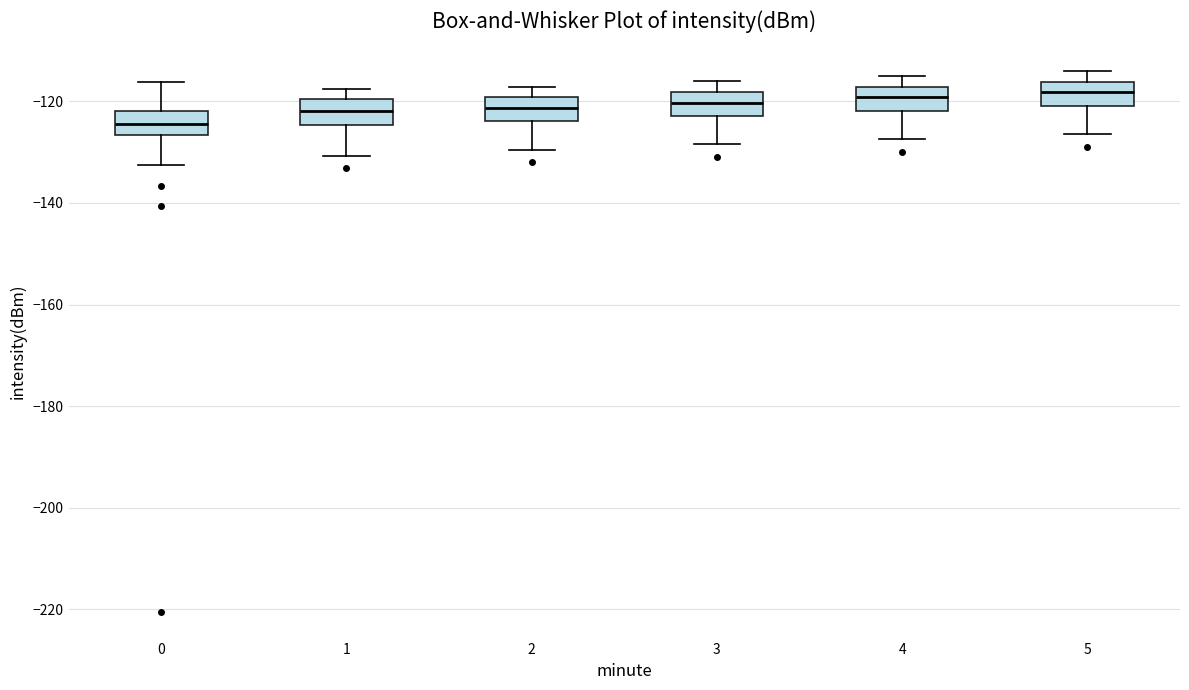

Reading left to right, transcribe this box plot: for each box, give where its median line is, the range the box spans, and where its two whiskers end, as read against the y-axis. The values are not printed on the chart, so give them approximately, as read against the axis.

0: median -124, box -126 to -122, whiskers -132 to -116
1: median -122, box -124 to -120, whiskers -130 to -118
2: median -122, box -124 to -120, whiskers -130 to -118
3: median -120, box -122 to -118, whiskers -128 to -116
4: median -120, box -122 to -118, whiskers -128 to -116
5: median -118, box -120 to -116, whiskers -126 to -114